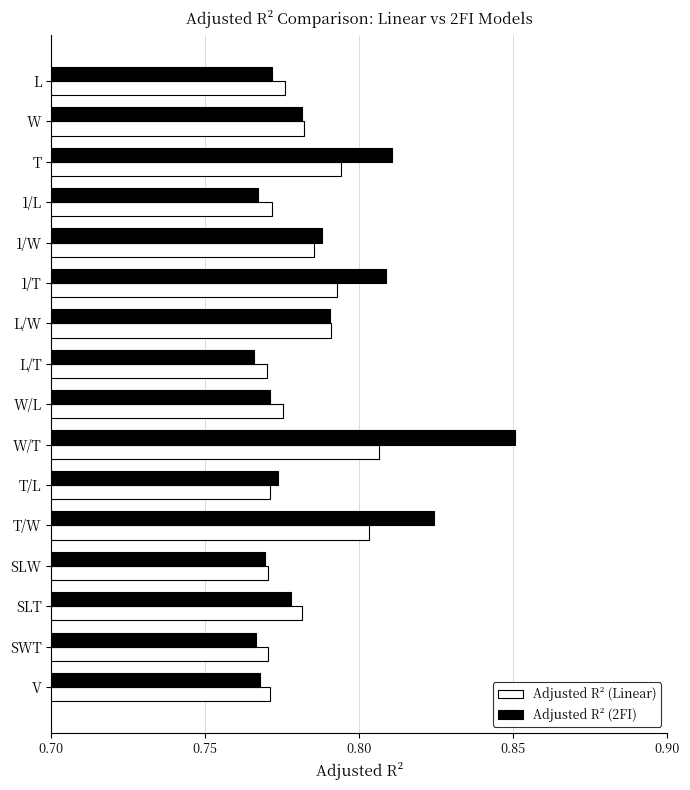

What is the sum of the Adjusted R² (2FI) values at W/L and 1/W?

1.6